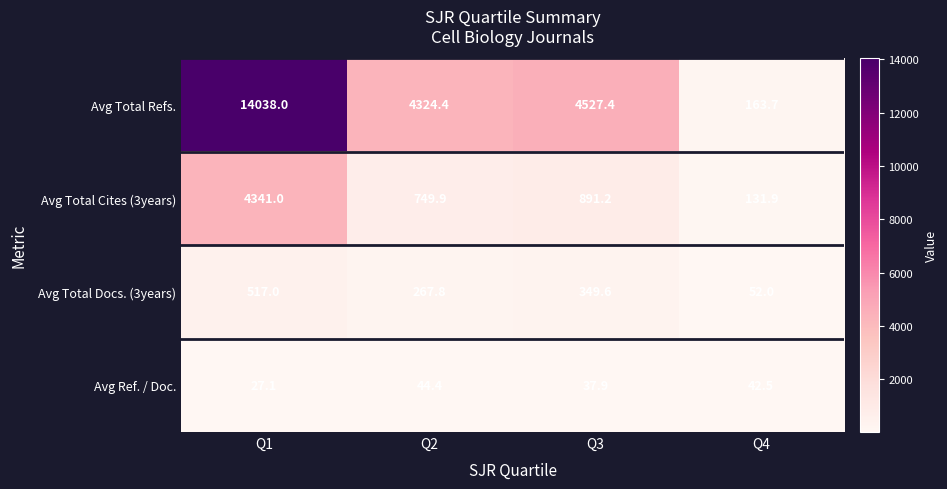

At which category is the sum across all series the highest?

Q1